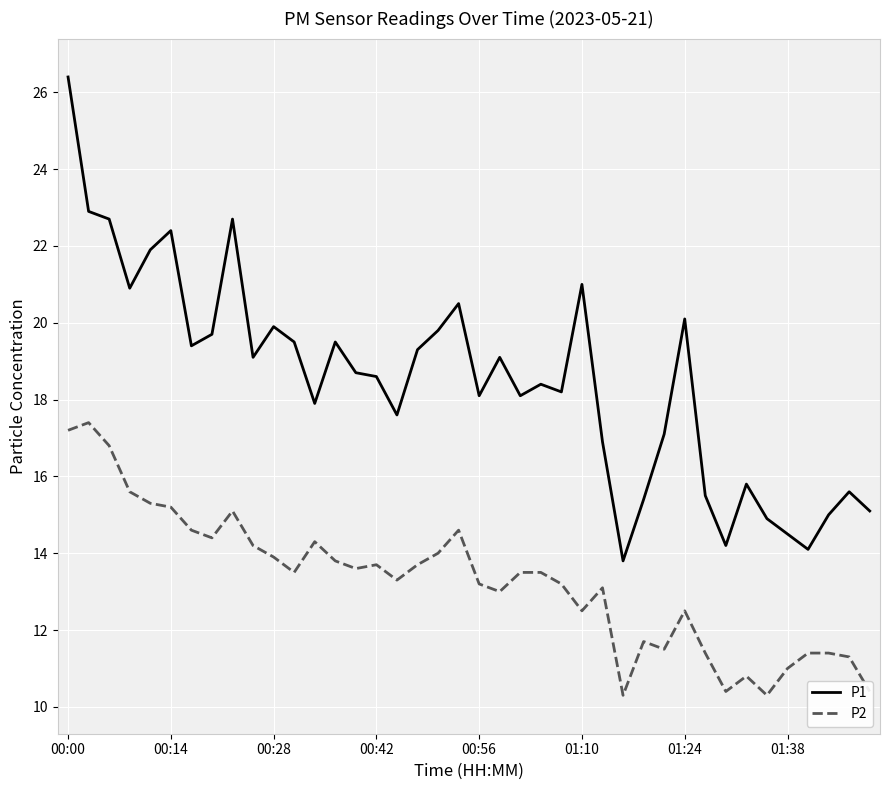

In P2, how many points are lower than both neighbors (excluding endpoints)?

10